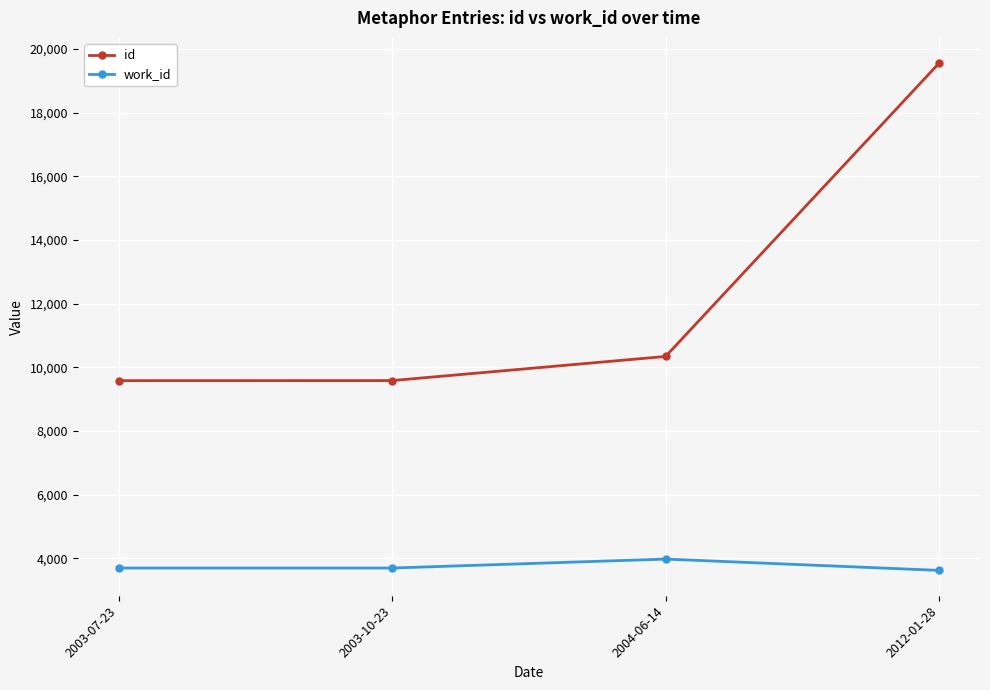

Is this an area chart (filled region under the line)?

No